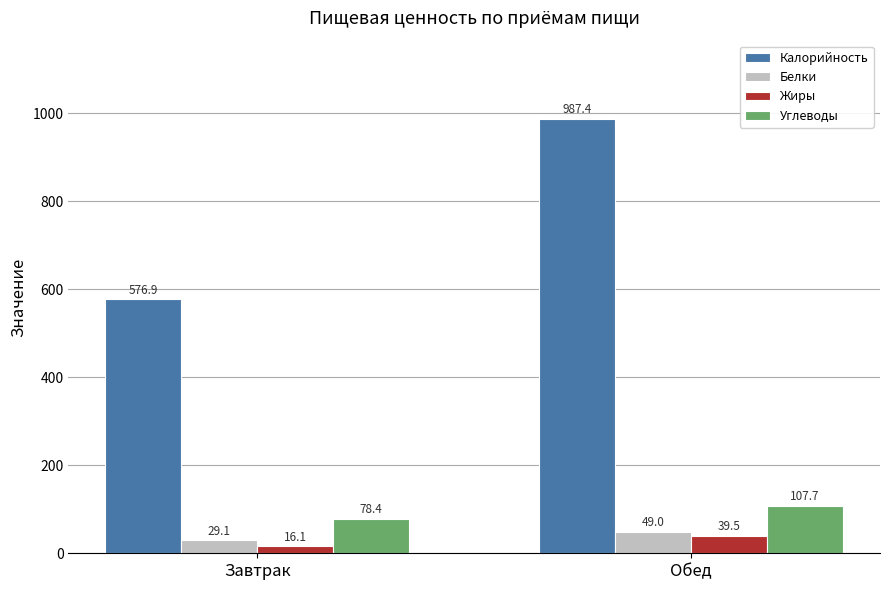

What is the approximate value of Калорийность at Обед?

987.4